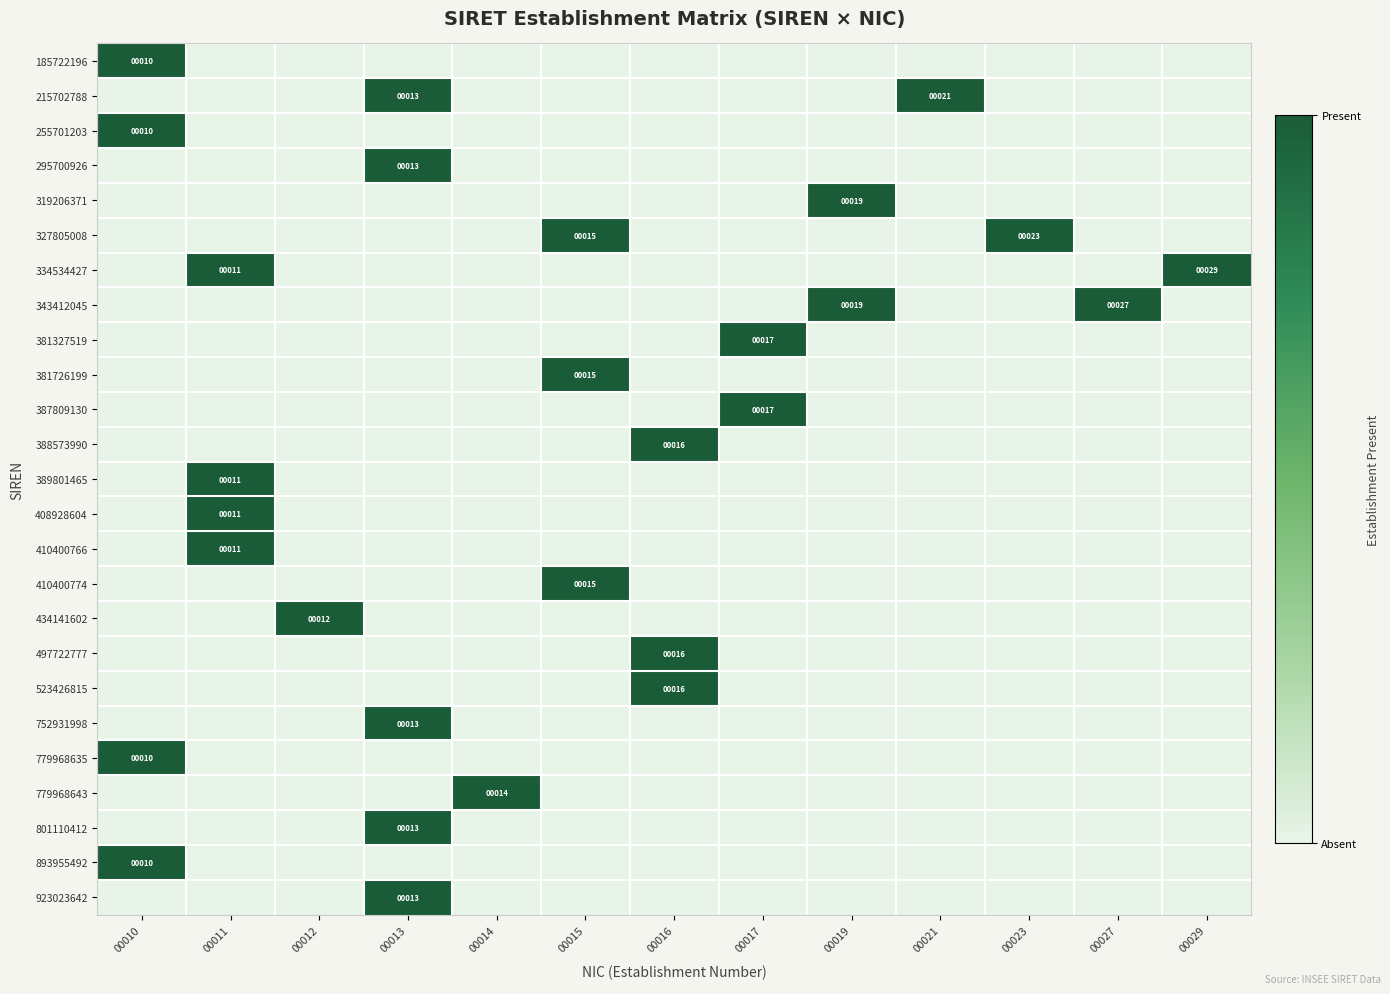

Is it true that 434141602 equals 0 at 00015?

False